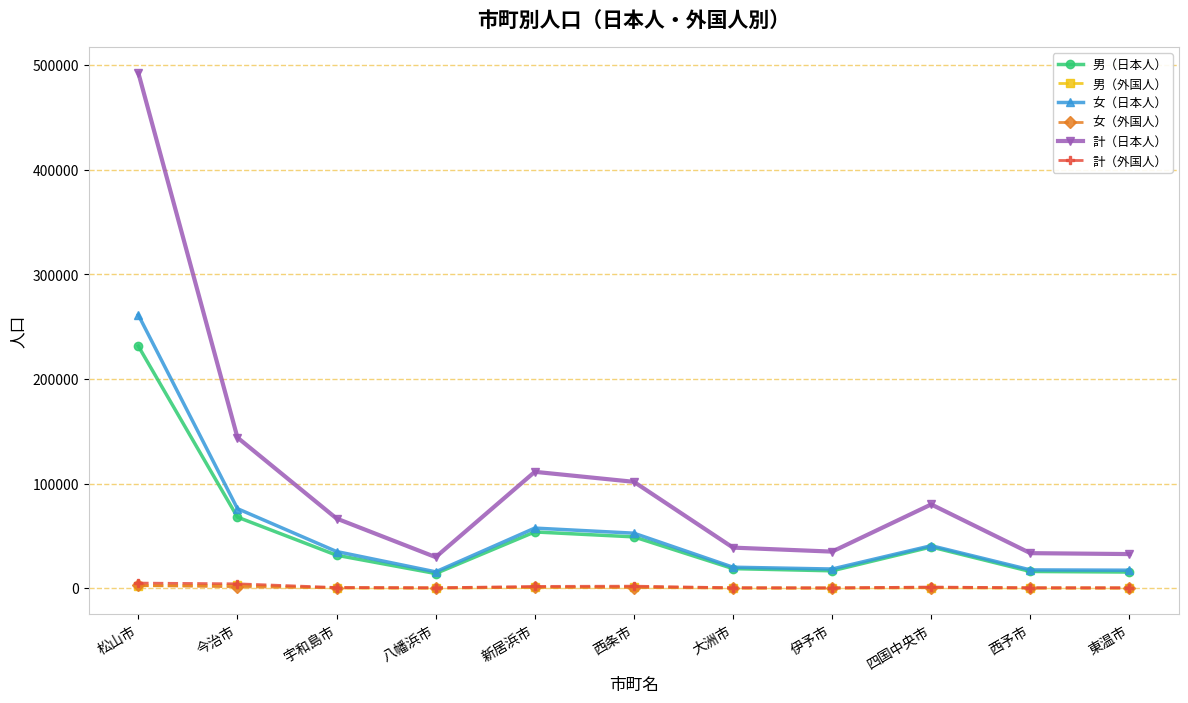

What is the minimum value for 男（日本人）?

14042